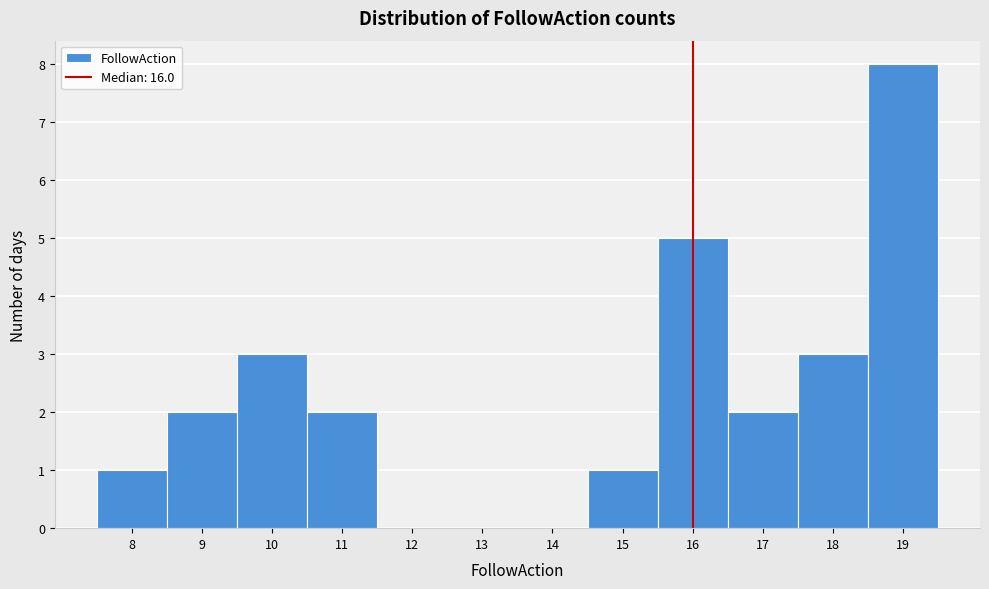

Reading left to right, list every bar in this chart as the range it spans on the x-axis followed by its height. The values are not printed on the chart, so give them approximately, as read against the axis.

7.5 to 8.5: 1
8.5 to 9.5: 2
9.5 to 10.5: 3
10.5 to 11.5: 2
11.5 to 12.5: 0
12.5 to 13.5: 0
13.5 to 14.5: 0
14.5 to 15.5: 1
15.5 to 16.5: 5
16.5 to 17.5: 2
17.5 to 18.5: 3
18.5 to 19.5: 8